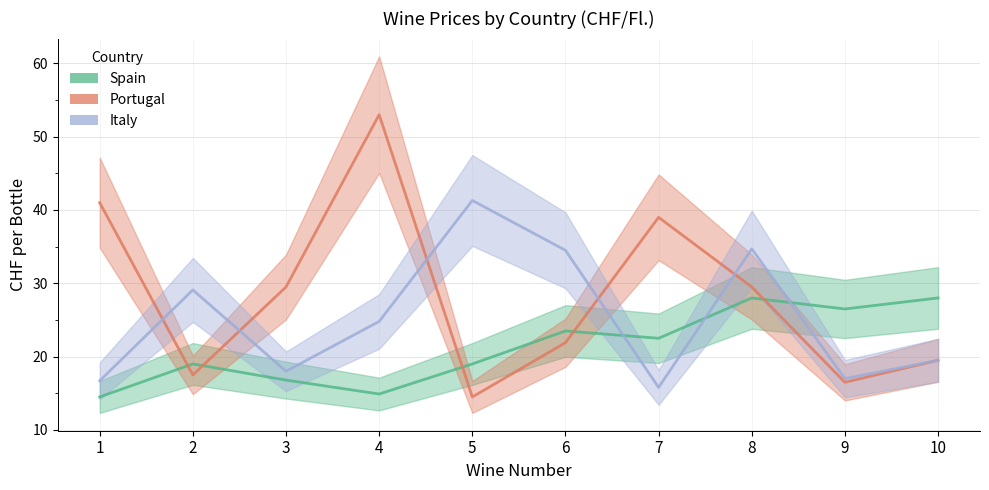

What are all the series names shown in the legend?

Spain, Portugal, Italy